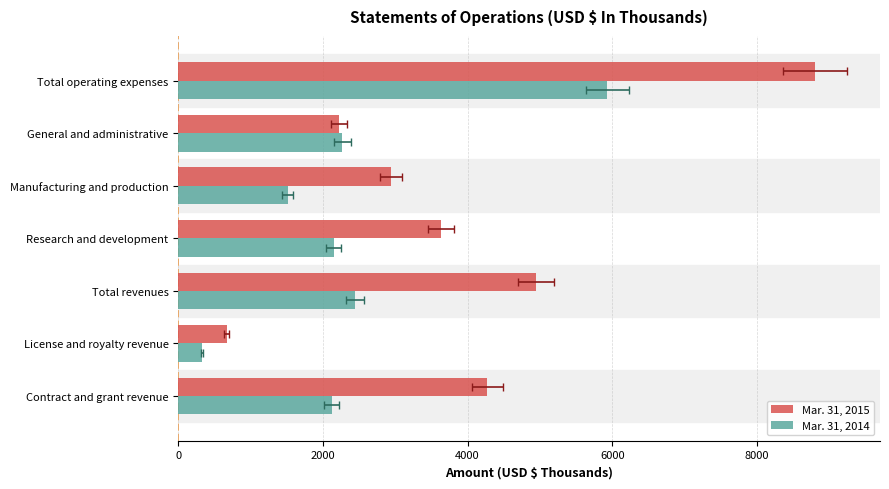

What is the minimum value shown in the chart?

329